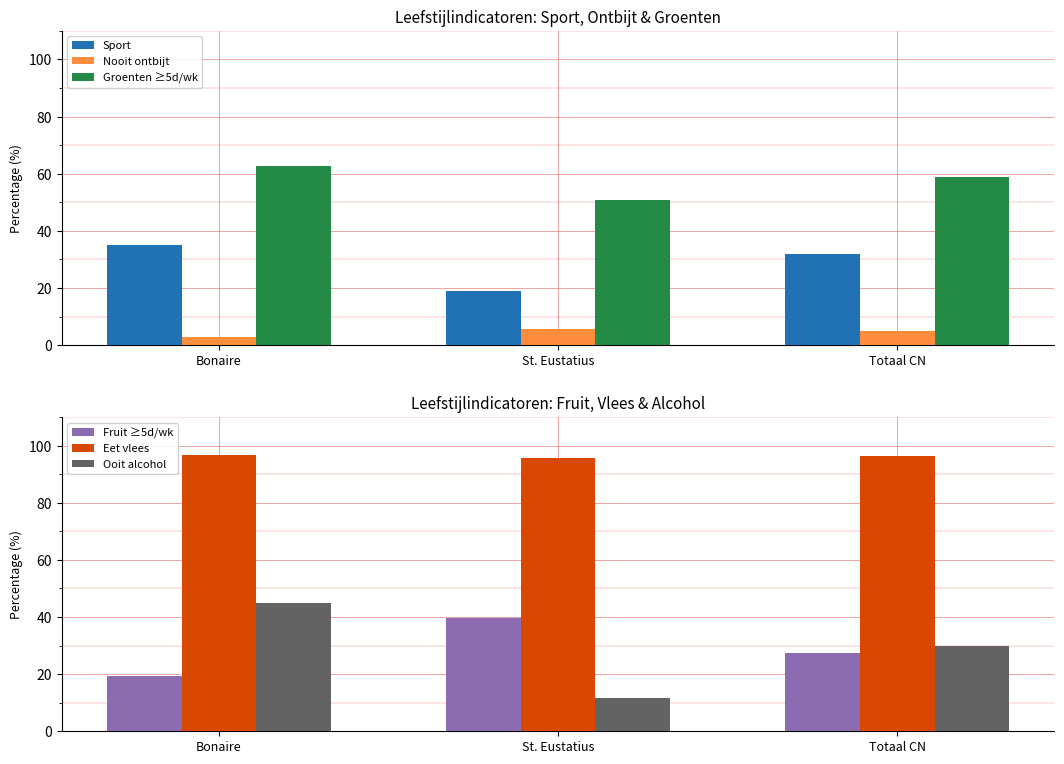

Rank the categories by Fruit ≥5d/wk value from lowest to highest.

Bonaire, Totaal CN, St. Eustatius